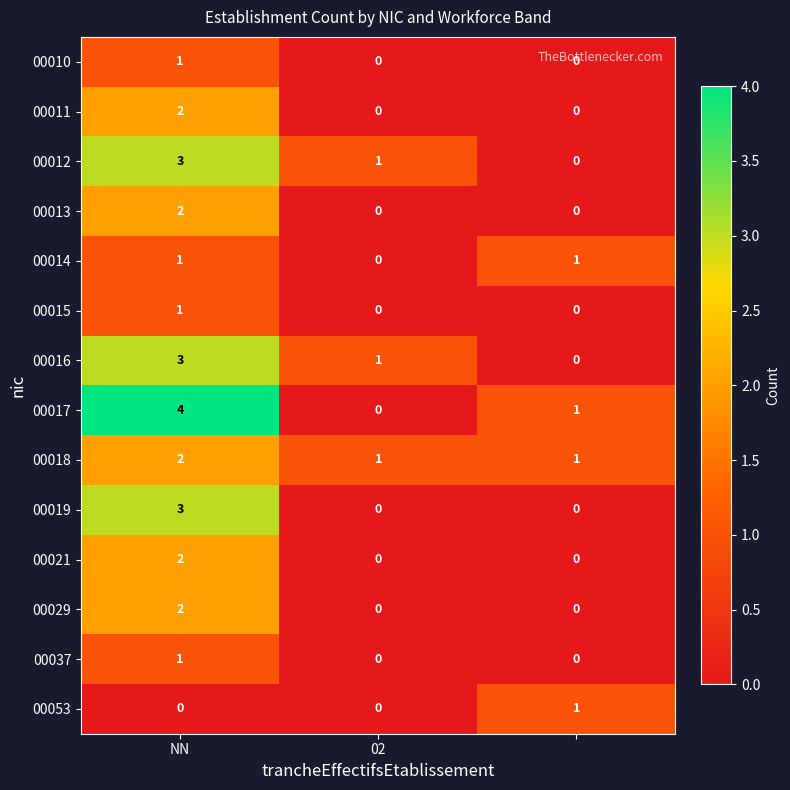

Which series has the largest total across all categories?

00017